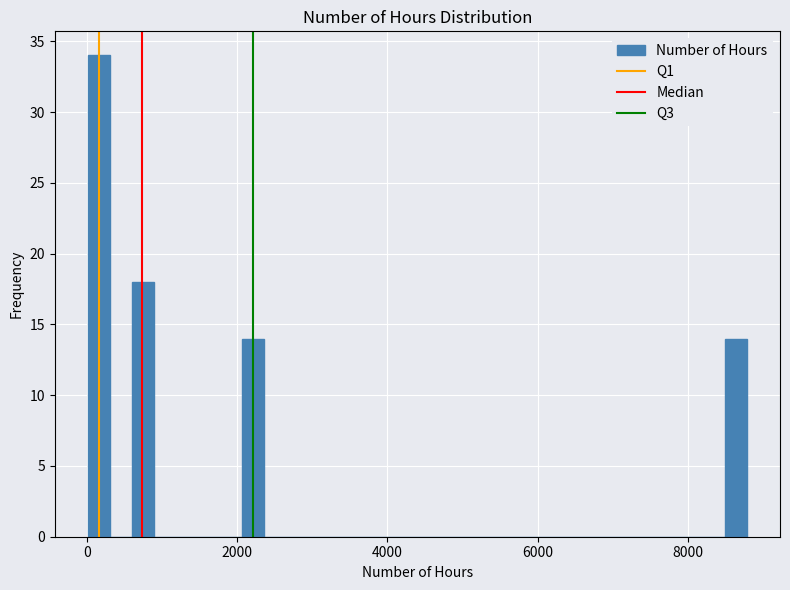

Around what value on the x-axis is the tallest bar? Give the approximate position of its centre, as read against the axis.

200